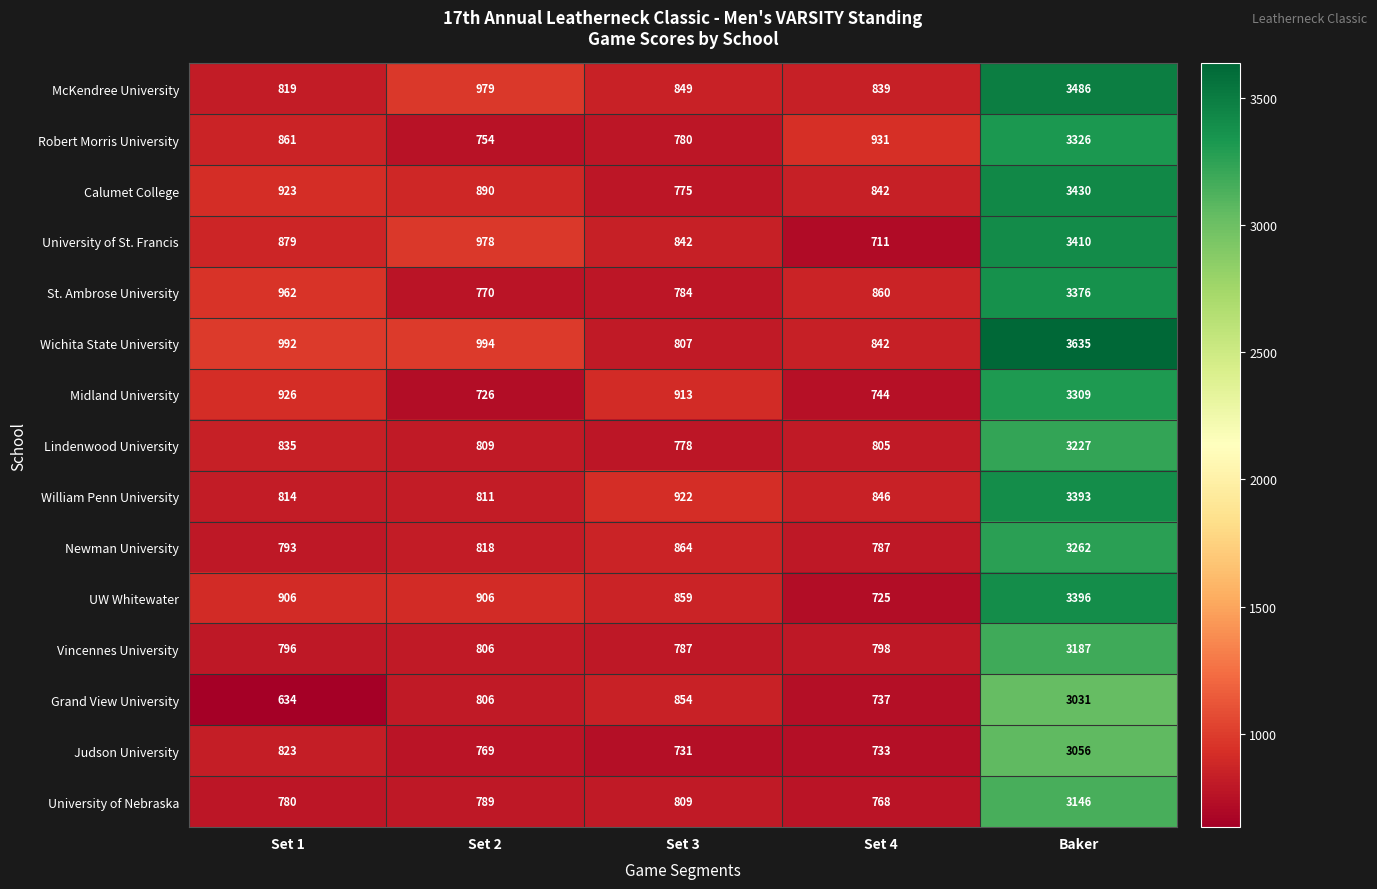

Read the Newman University value at Set 2.

818